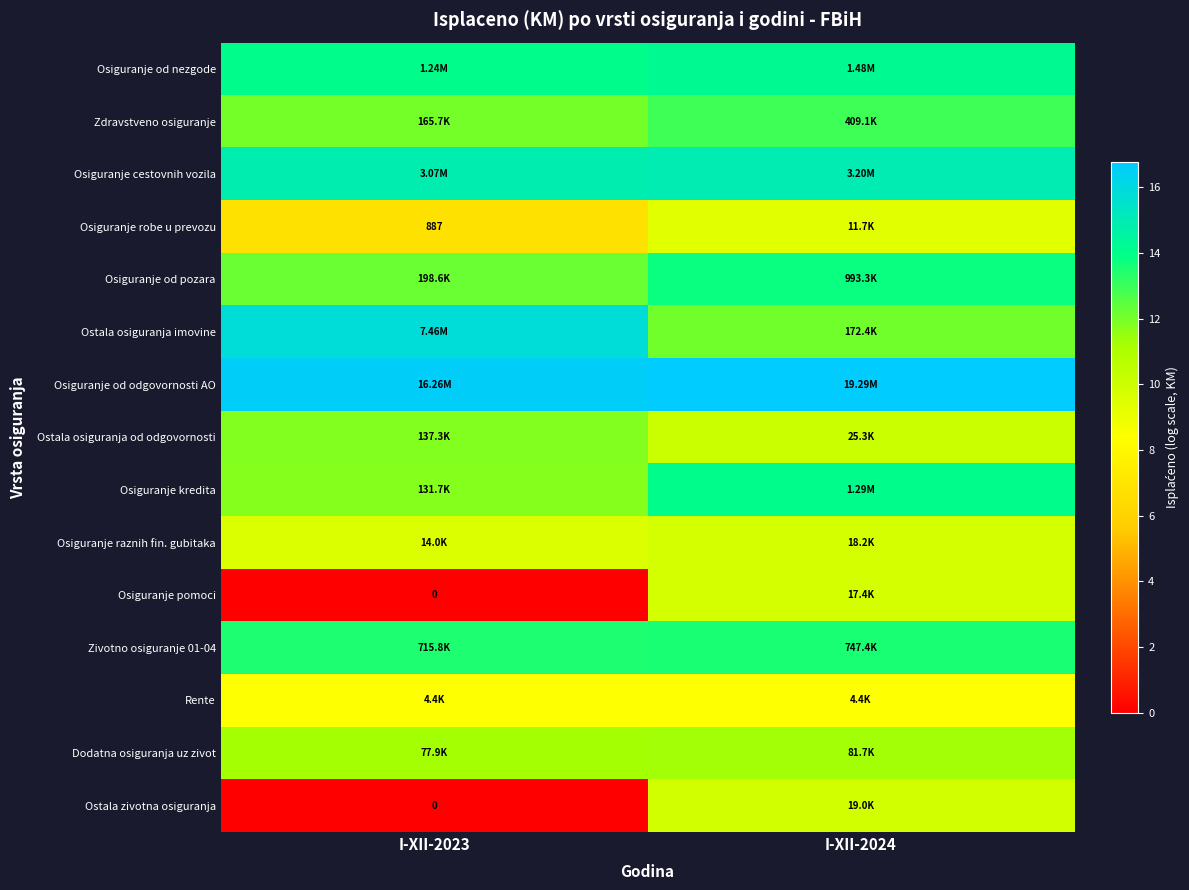

How many series are shown in this chart?

15